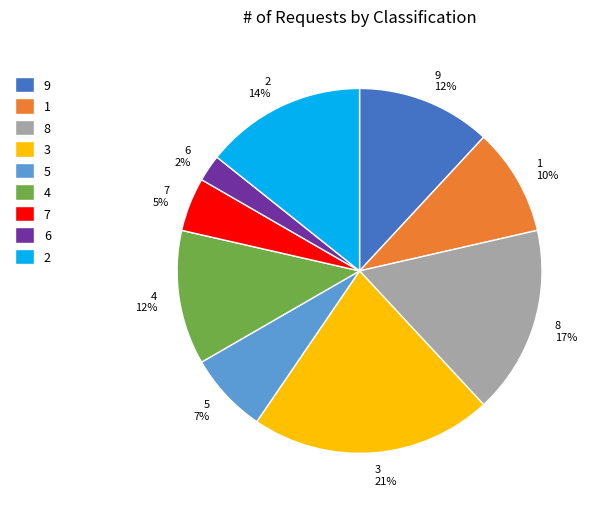

Which has a higher value, 5 7% or 6 2%?

5 7%